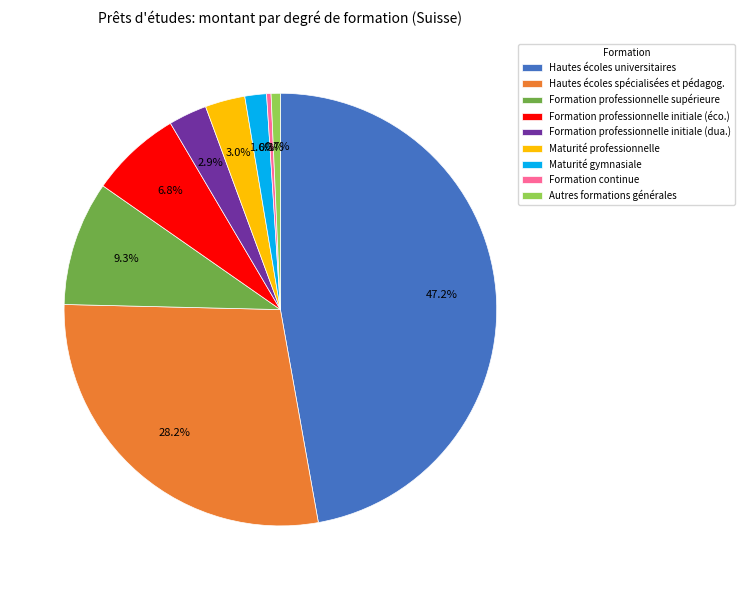

Is there any slice that represents more than half of the pie?

No